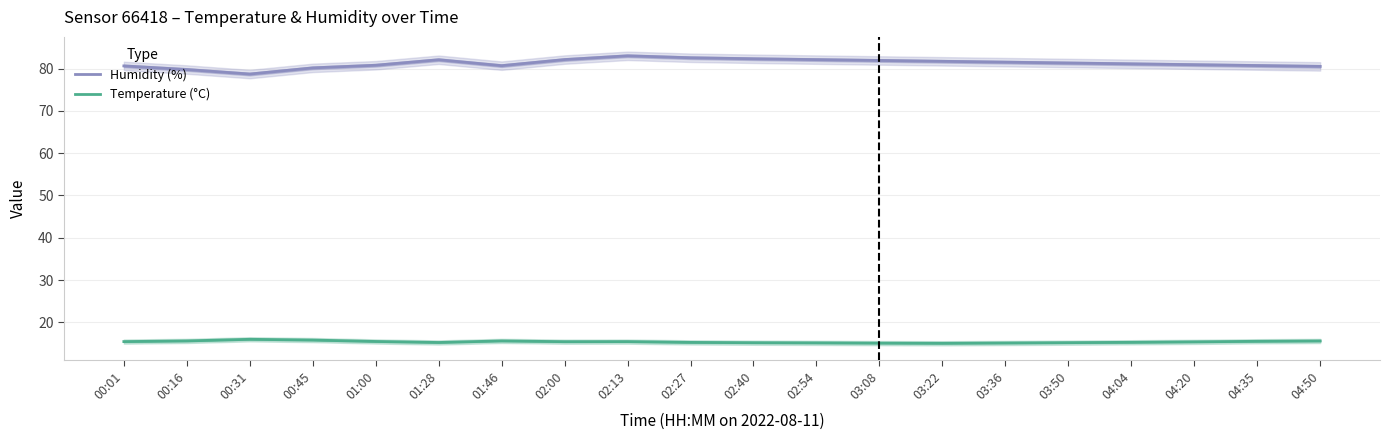

What is the lowest value of the Humidity (%) series?

78.7